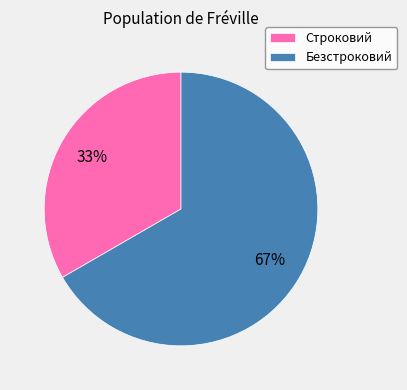

Count the number of slices in the pie.

2